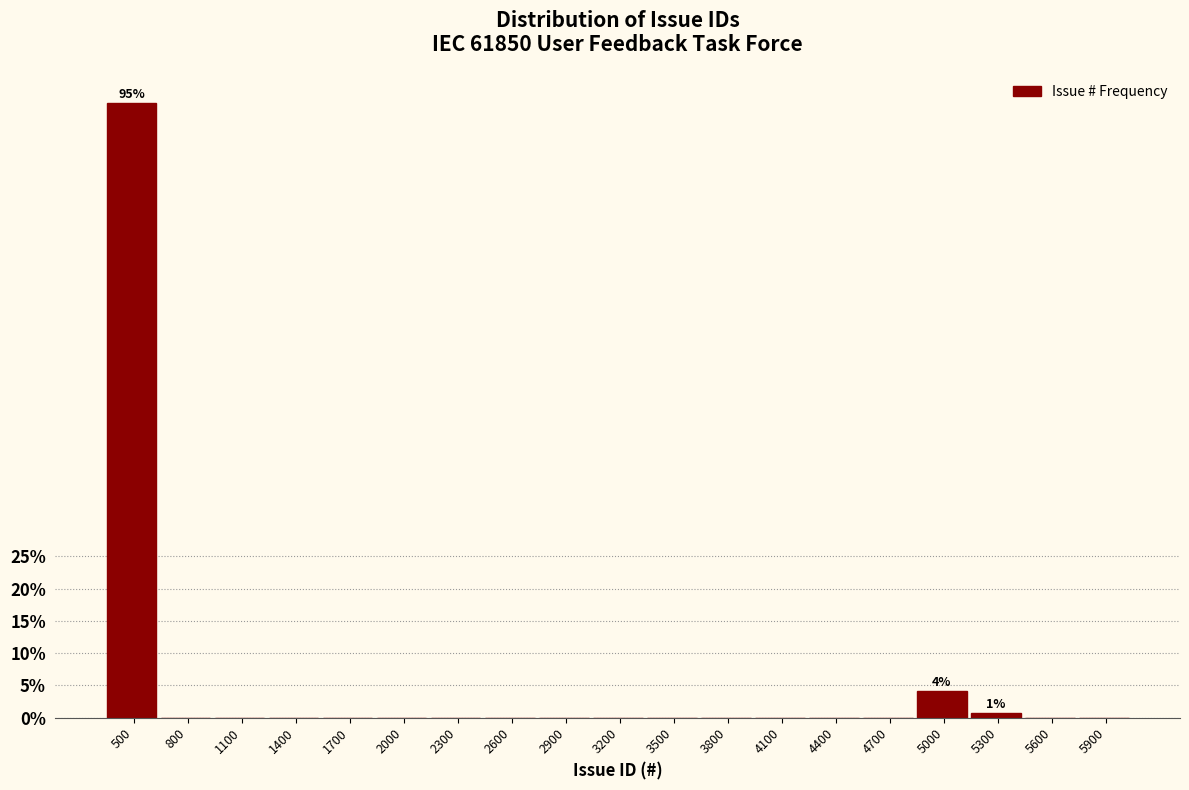

Reading right to left, list all the values displayed in this chart.

5900=0.0	5600=0.0	5300=0.7	5000=4.1	4700=0.0	4400=0.0	4100=0.0	3800=0.0	3500=0.0	3200=0.0	2900=0.0	2600=0.0	2300=0.0	2000=0.0	1700=0.0	1400=0.0	1100=0.0	800=0.0	500=95.2